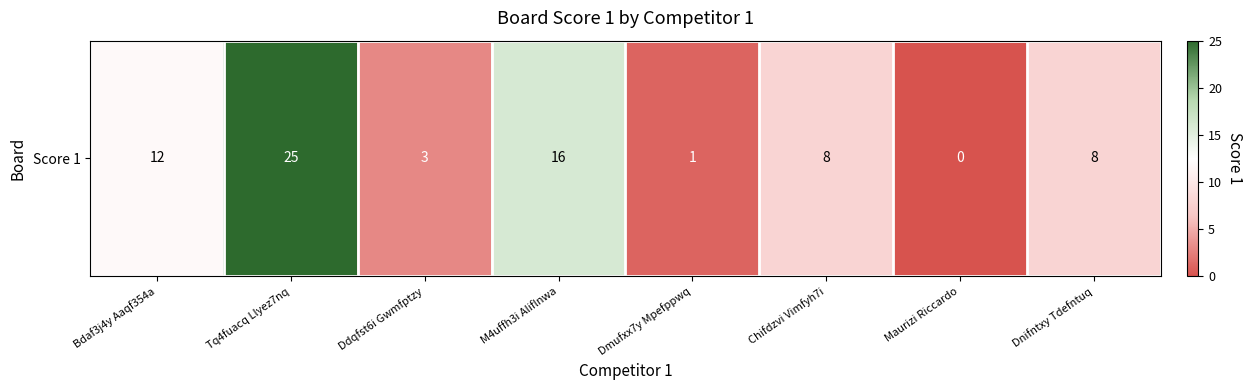

The chart shows a value of 7 at Bdaf3j4y Aaqf354a. True or false?

False